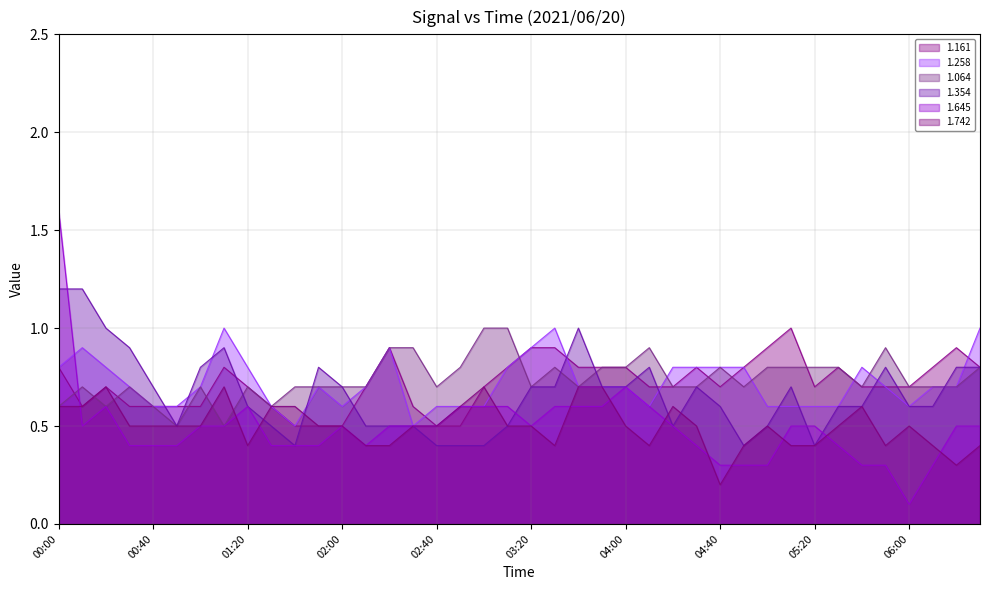

Which series has the widest spread of values?

1.645